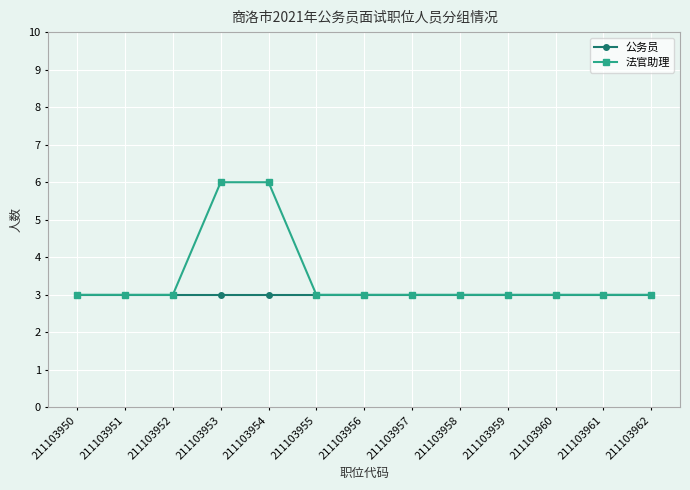

What value does the 法官助理 series have at 211103960?

3